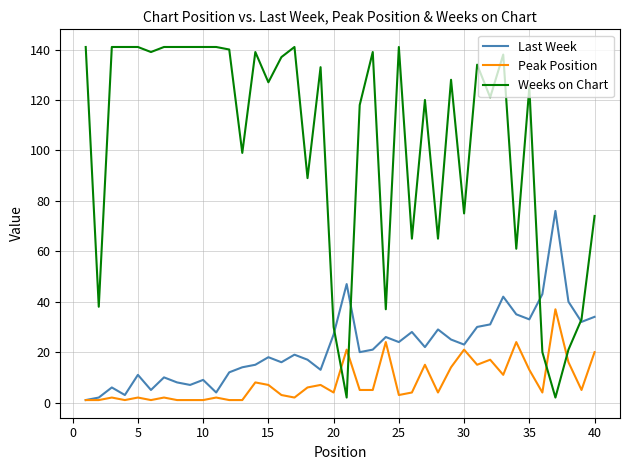

True or false: Weeks on Chart and Peak Position intersect in this chart.

True